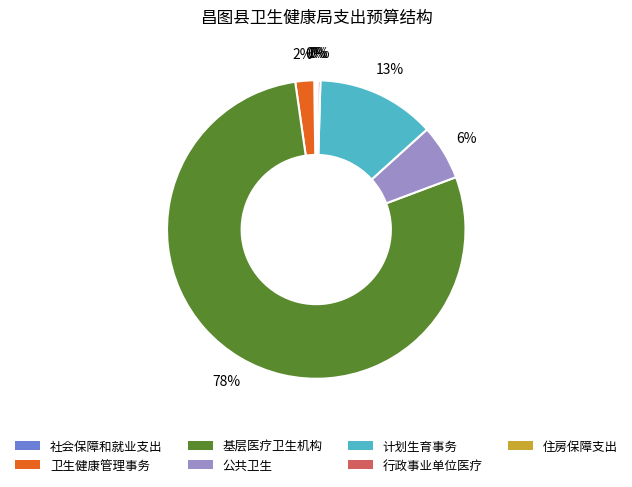

True or false: 公共卫生 accounts for 6% of the total.

True